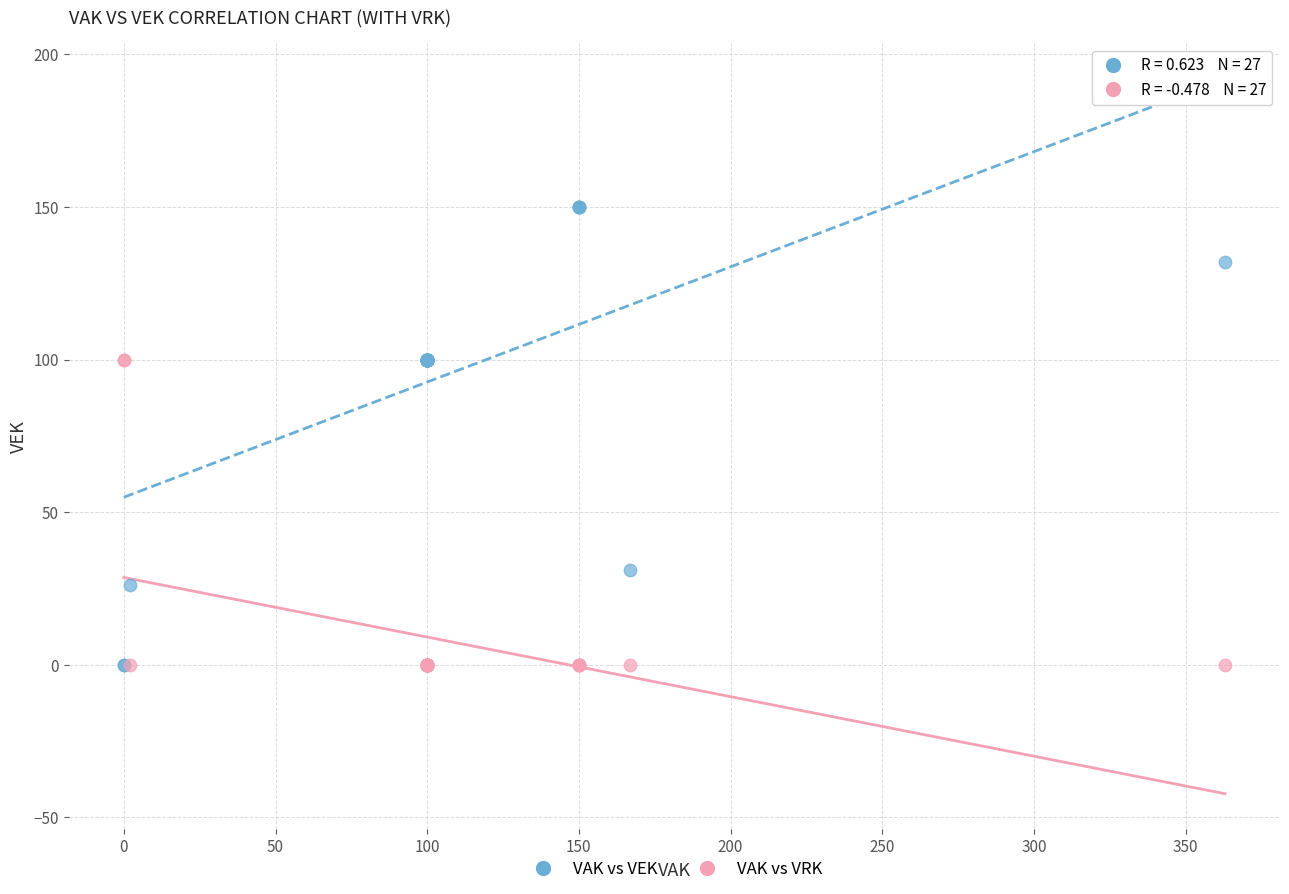

Which series has the largest Y range (max minus min)?

VAK vs VEK